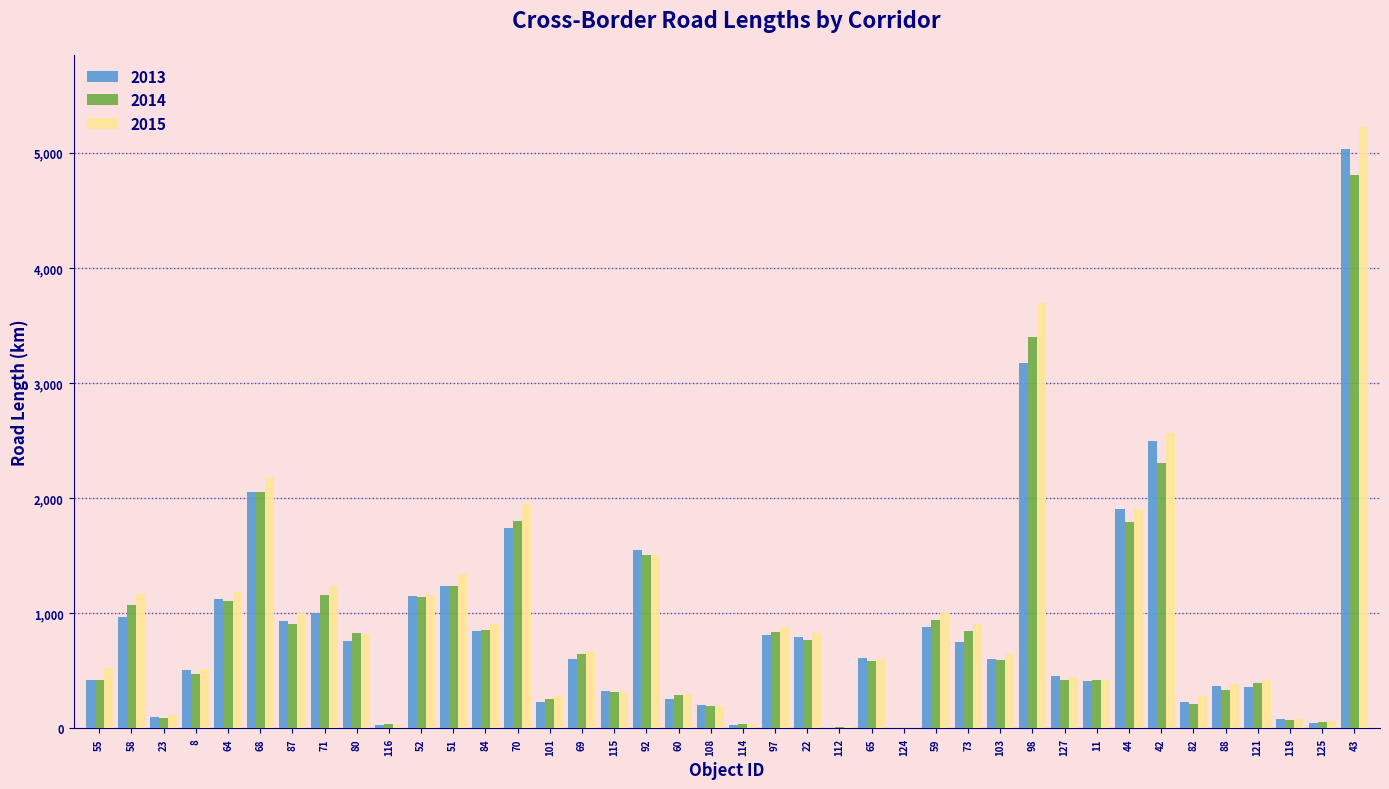

At which category is the sum across all series the highest?

43